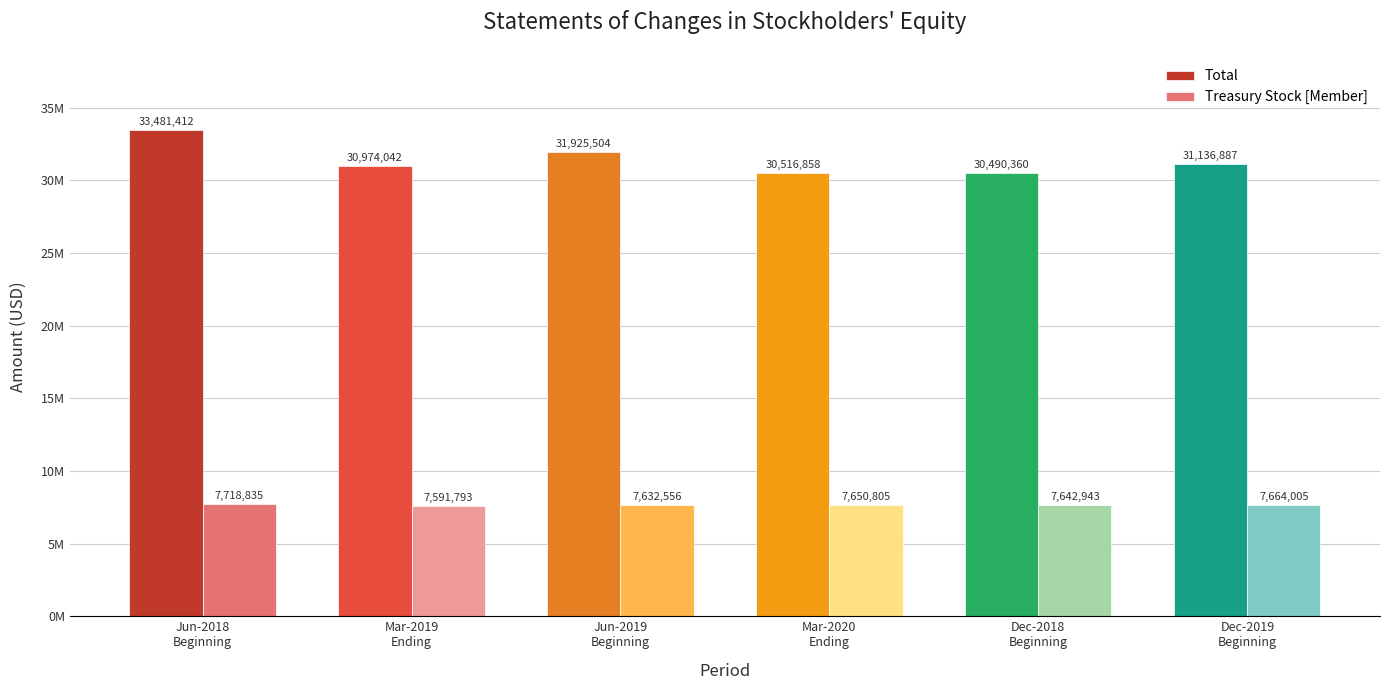

Reading left to right, extract all data points from this chart.

Total: Jun-2018
Beginning=33481412	Mar-2019
Ending=30974042	Jun-2019
Beginning=31925504	Mar-2020
Ending=30516858	Dec-2018
Beginning=30490360	Dec-2019
Beginning=31136887
Treasury Stock [Member]: Jun-2018
Beginning=7718835	Mar-2019
Ending=7591793	Jun-2019
Beginning=7632556	Mar-2020
Ending=7650805	Dec-2018
Beginning=7642943	Dec-2019
Beginning=7664005